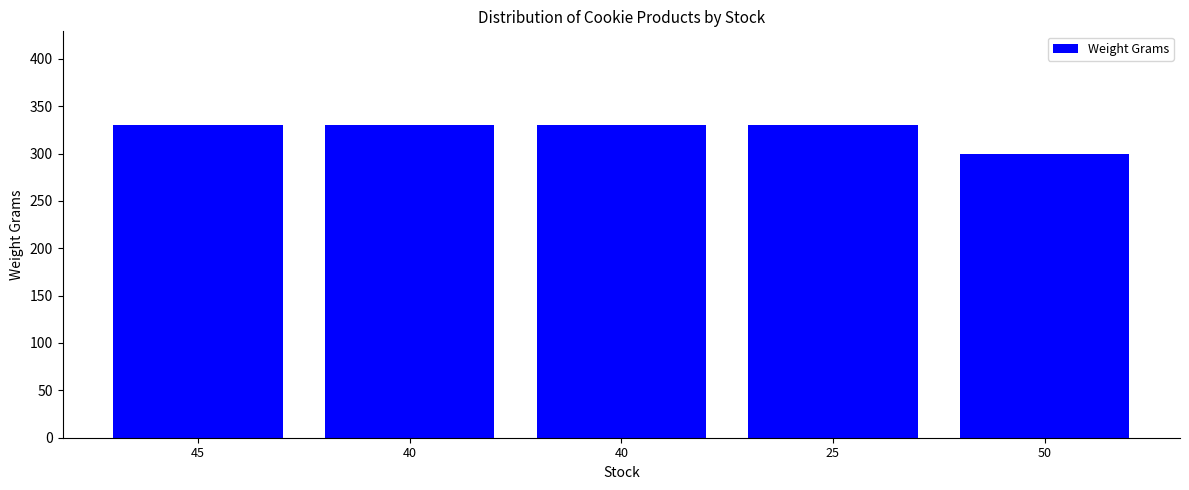

What is the approximate value at 40, to the nearest 5?

330